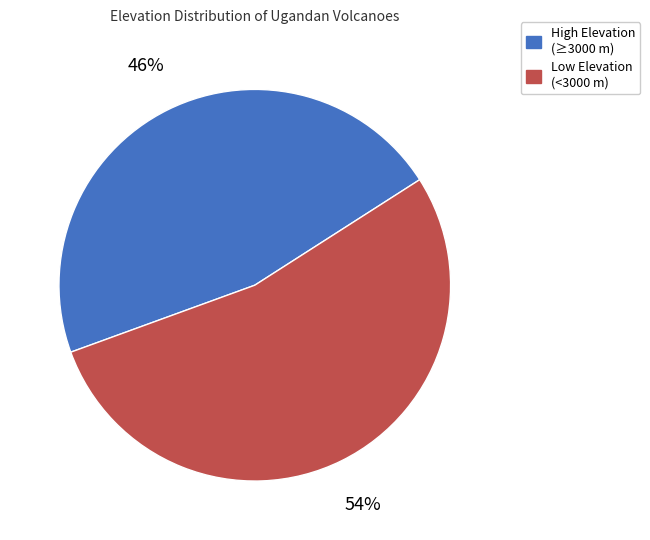

Is there a majority slice in this chart?

Yes